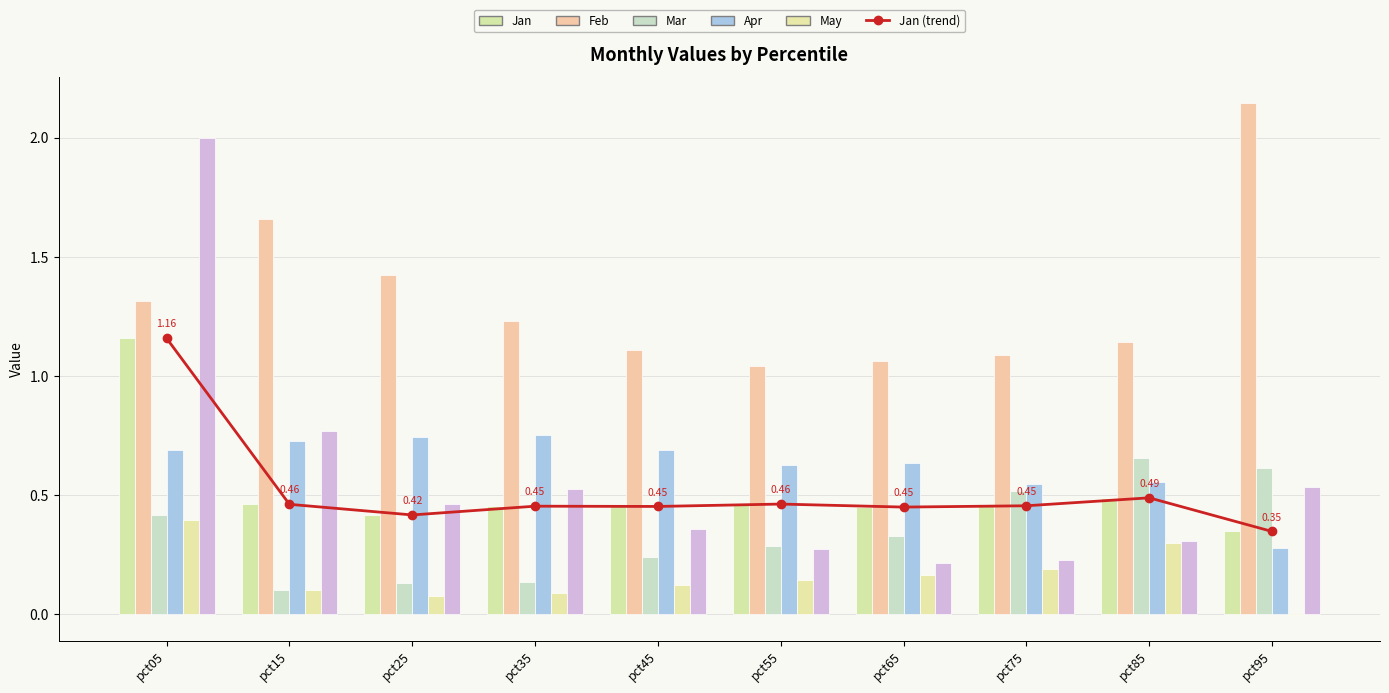

At which category is the sum across all series the highest?

pct05